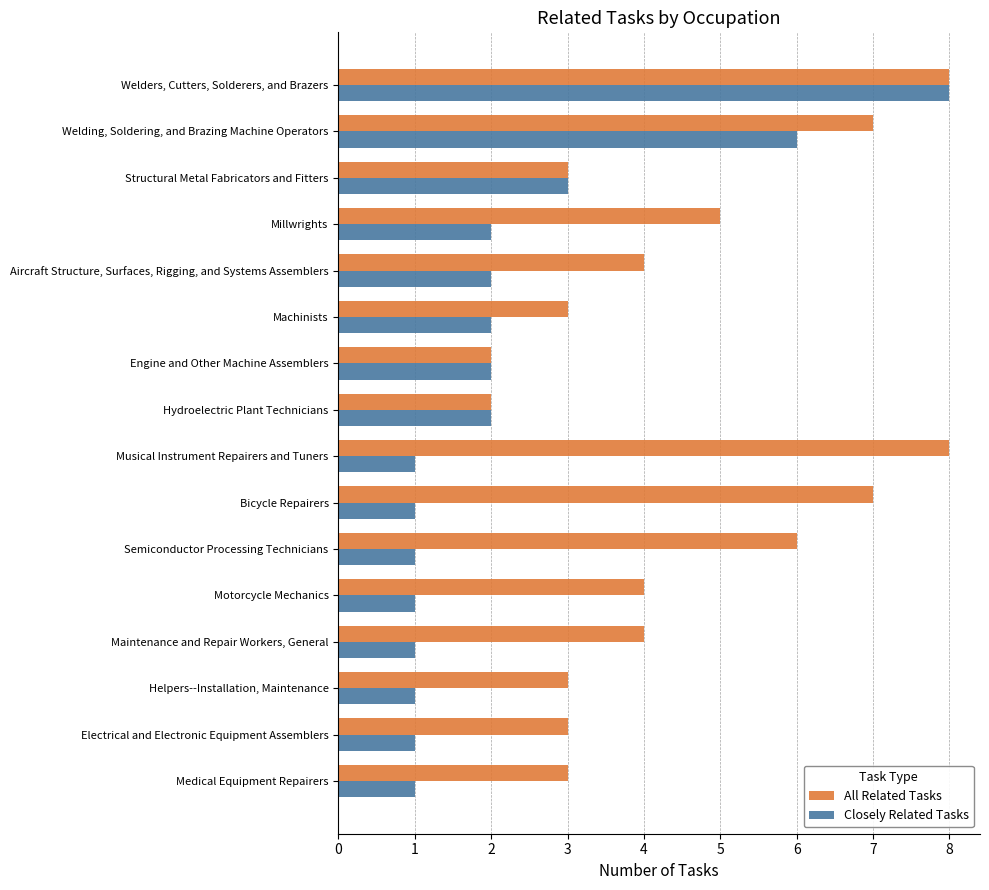

What is the sum of all All Related Tasks values?

72